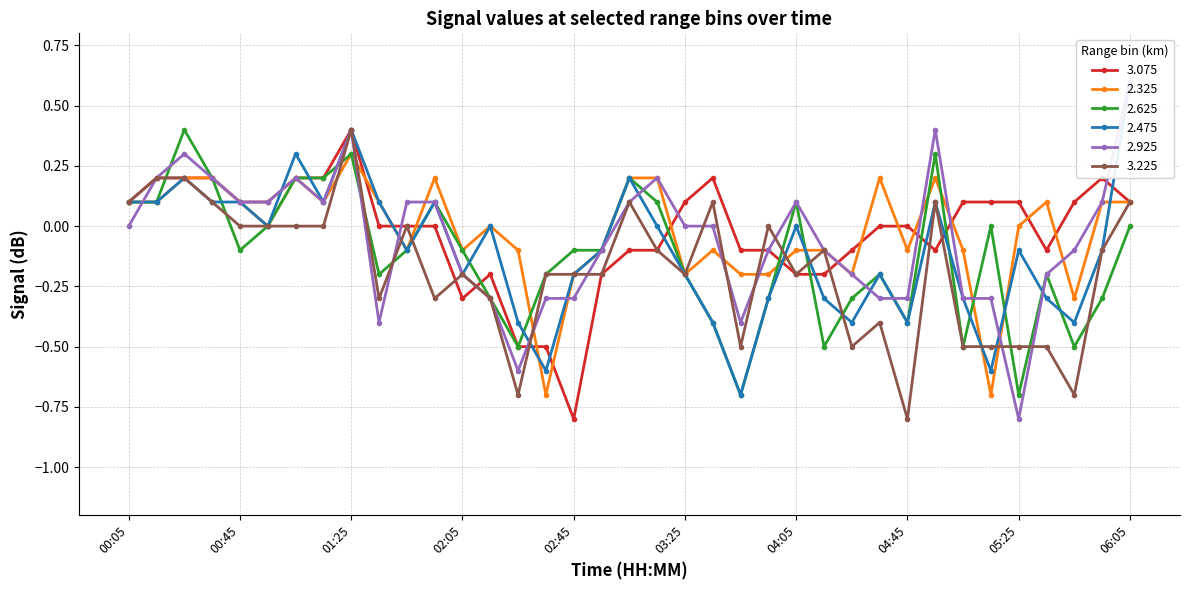

What is the difference between the second highest and minimum values in the 2.325 series?

0.9